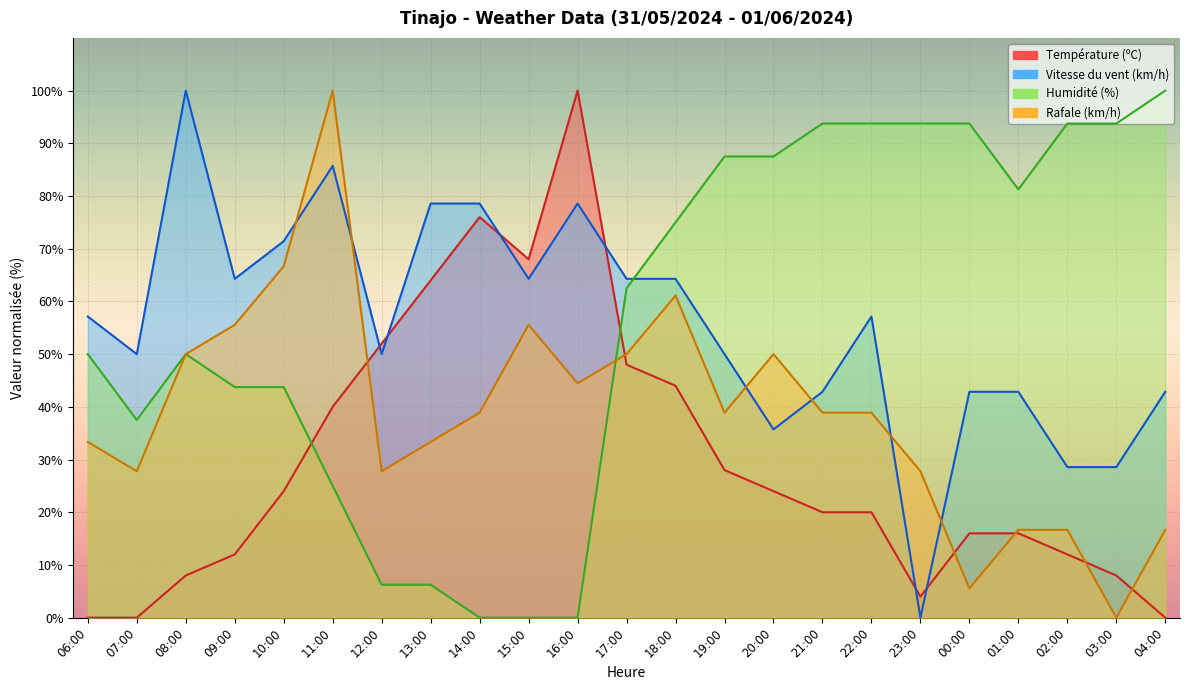

Is it true that Humidité (%) equals 153.0 at 22:00?

False